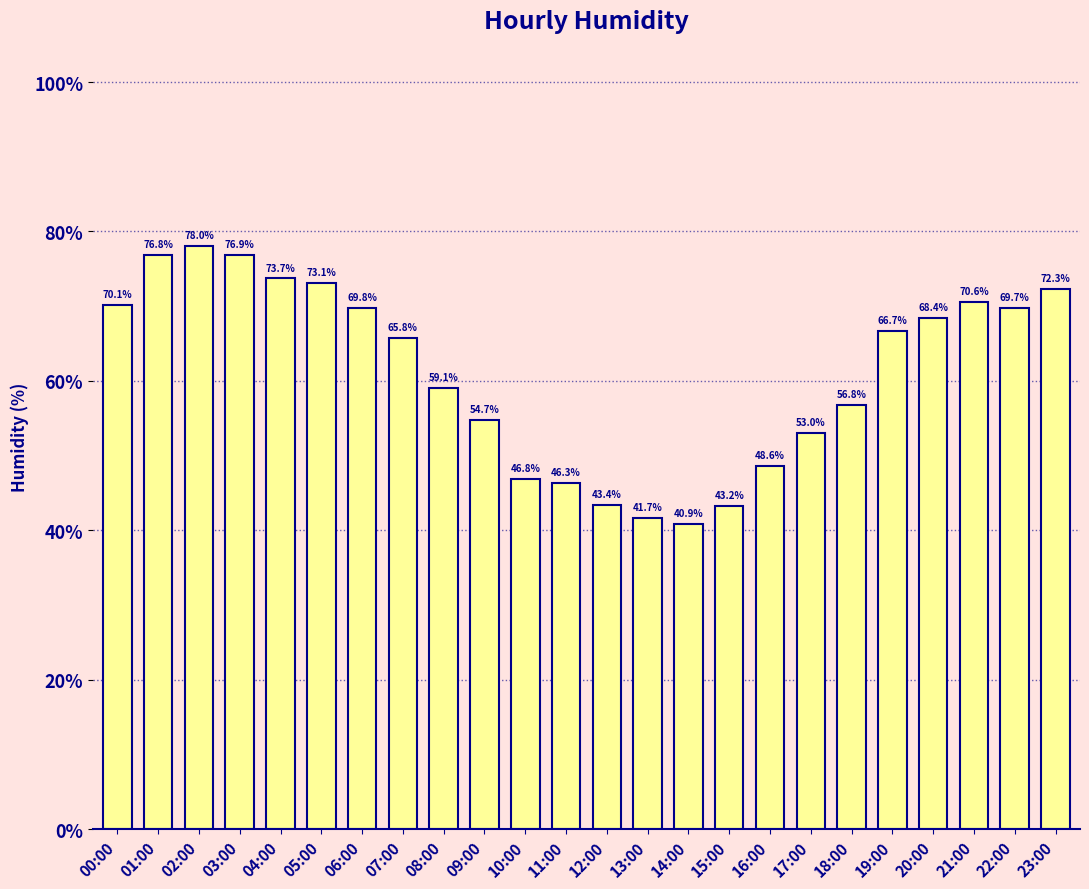

Which category has the lowest value across all series?

14:00